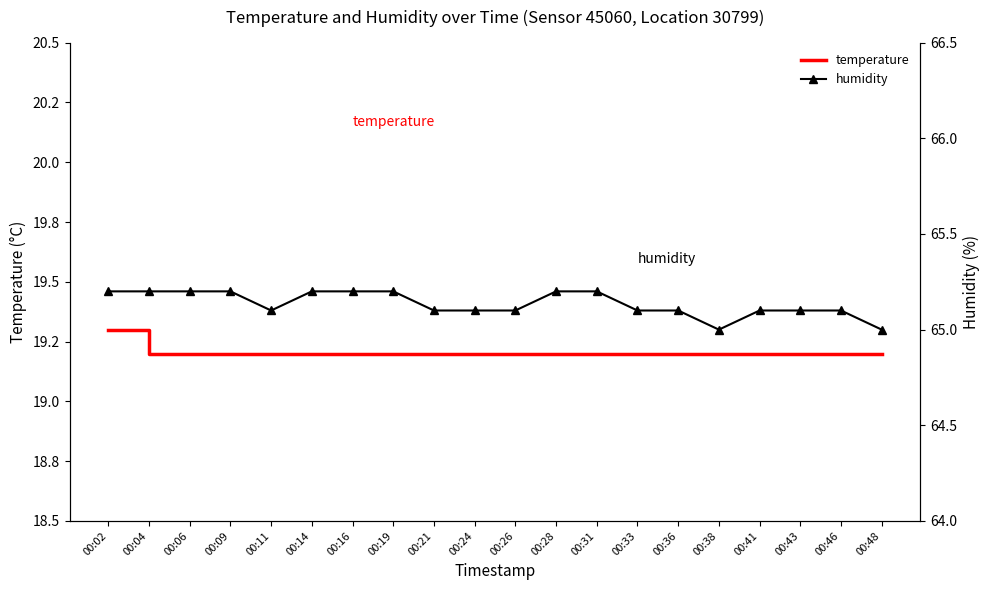

What is the value of the temperature point at the 11th from the left?

19.2